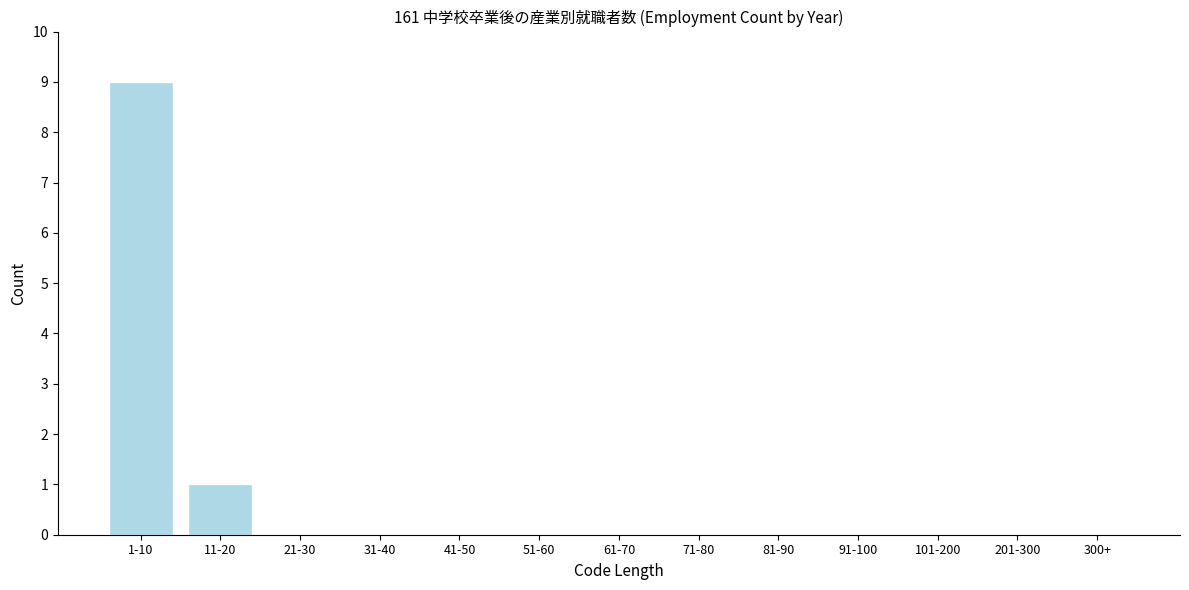

Reading right to left, list all the values displayed in this chart.

300+=0	201-300=0	101-200=0	91-100=0	81-90=0	71-80=0	61-70=0	51-60=0	41-50=0	31-40=0	21-30=0	11-20=1	1-10=9